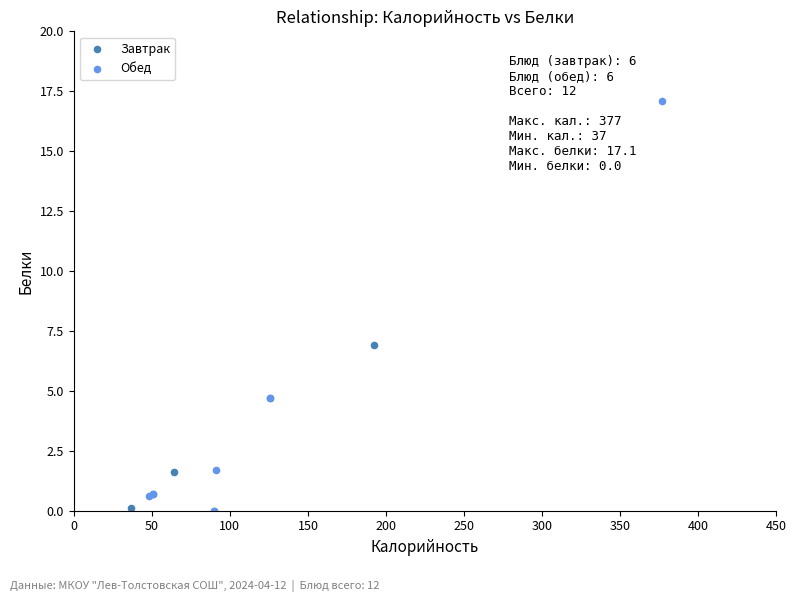

Which series has the largest Y range (max minus min)?

Обед